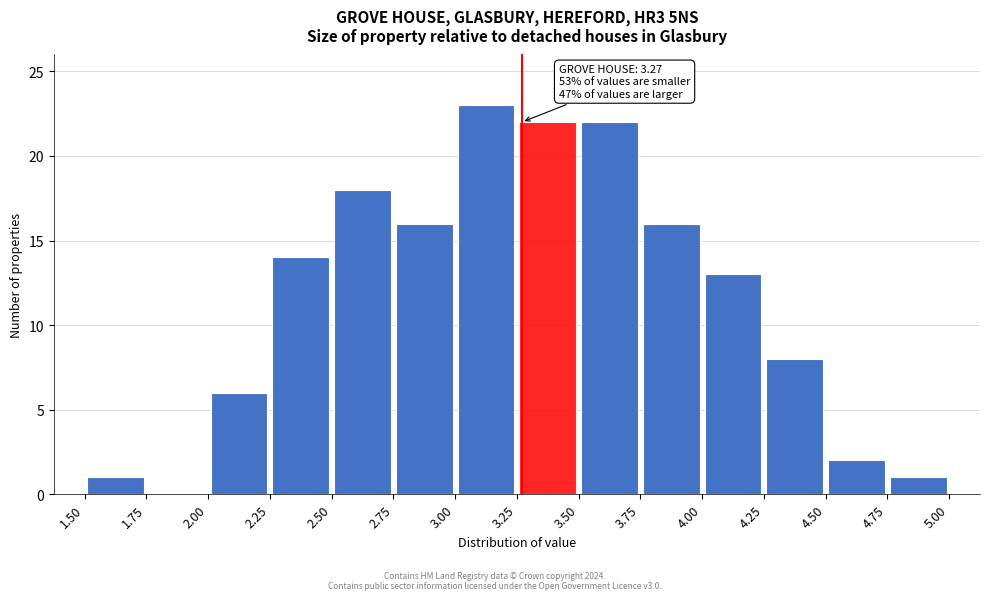

Over which range of the x-axis is the bar tallest?

3.00 to 3.25